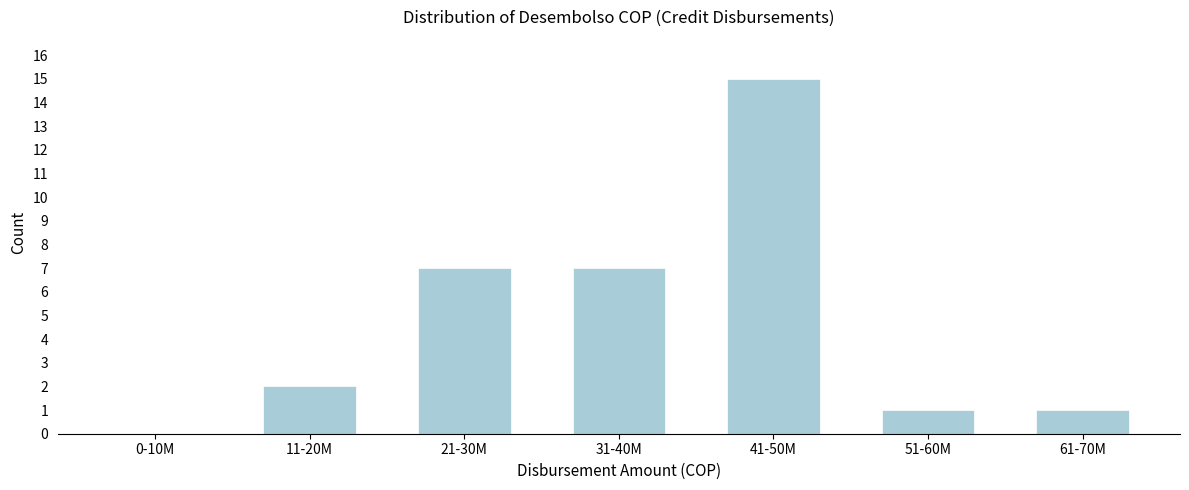

Reading left to right, what are all the values shown in this chart?

0-10M=0	11-20M=2	21-30M=7	31-40M=7	41-50M=15	51-60M=1	61-70M=1